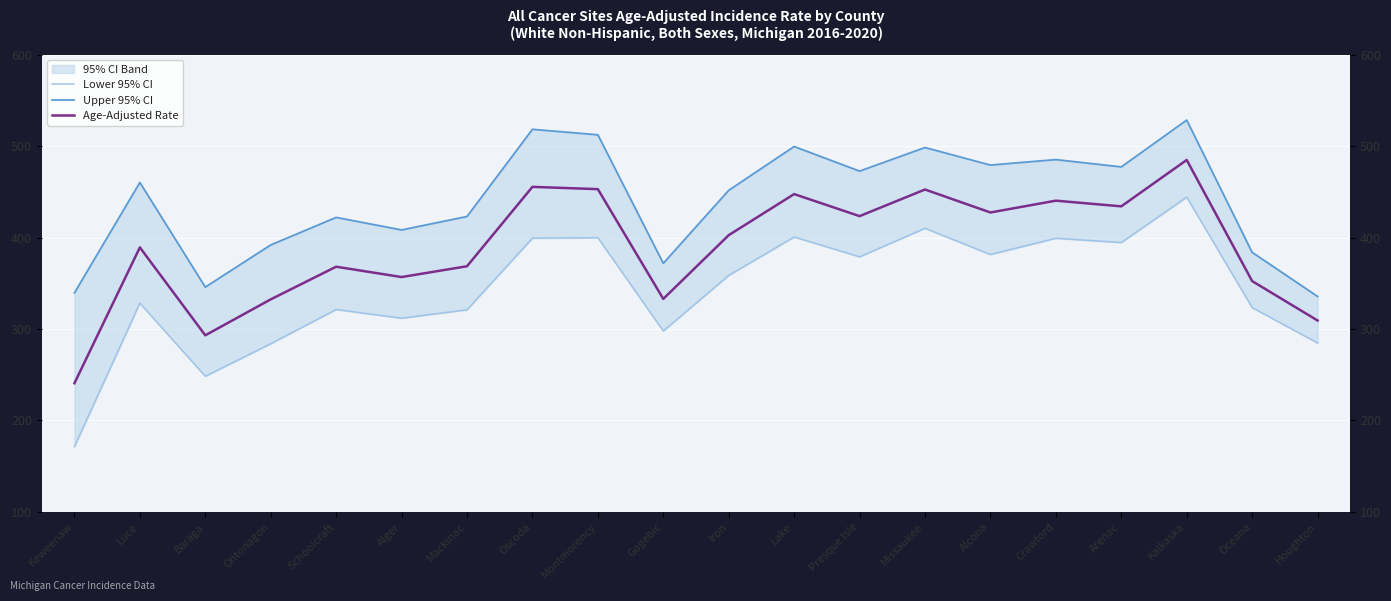

What is the value of the Lower 95% CI point at the 2nd from the left?

328.3